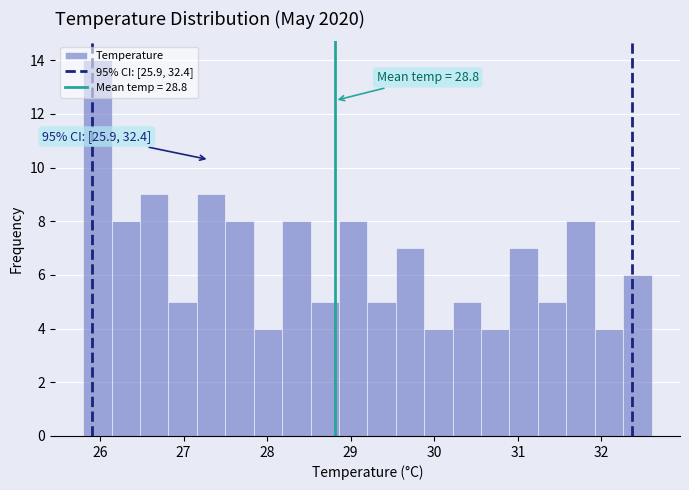

Around what value on the x-axis is the tallest bar? Give the approximate position of its centre, as read against the axis.

26.0